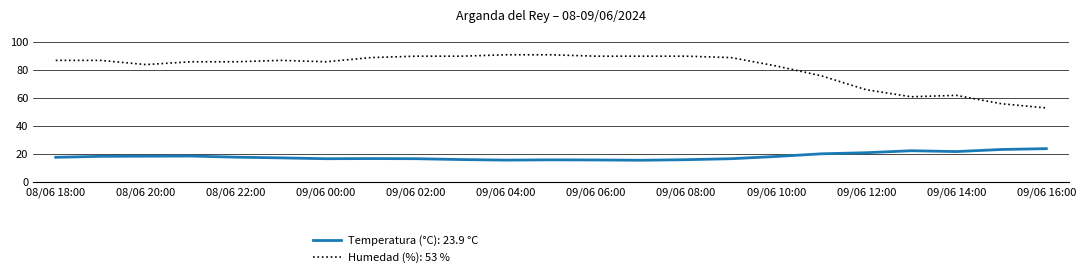

Which series has the largest total across all categories?

Humedad (%): 53 %